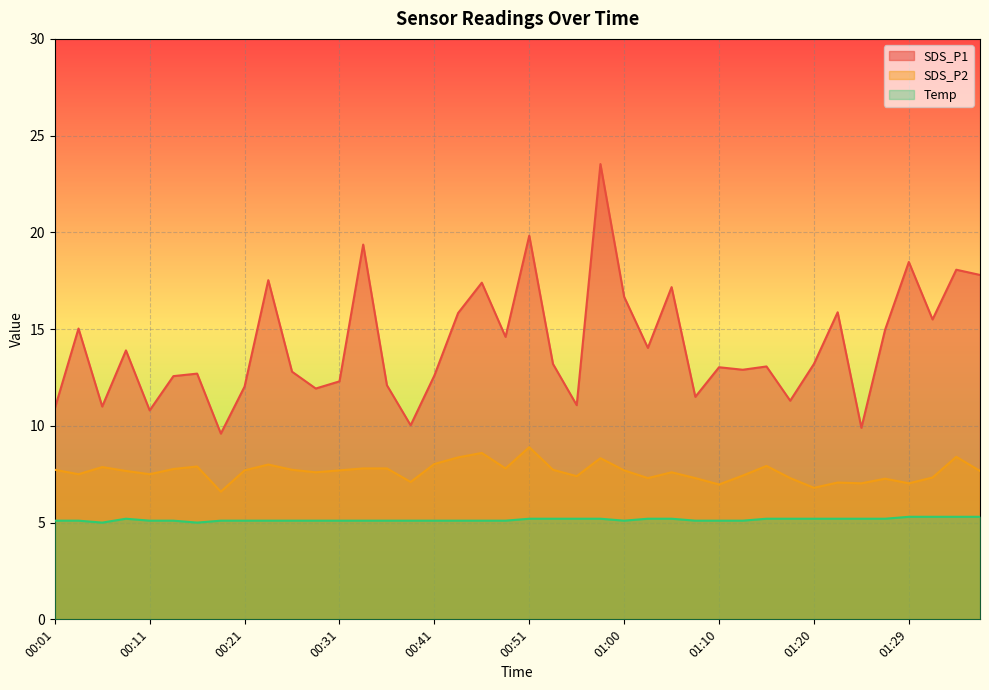

Reading left to right, transcribe all the data shown in this chart.

SDS_P1: 00:01=10.9	00:04=15.0	00:06=11.0	00:09=13.9	00:11=10.8	00:14=12.6	00:16=12.7	00:19=9.6	00:21=12.0	00:23=17.5	00:26=12.8	00:28=11.9	00:31=12.3	00:33=19.4	00:36=12.1	00:38=10.0	00:41=12.6	00:43=15.8	00:46=17.4	00:48=14.6	00:51=19.8	00:53=13.2	00:55=11.1	00:58=23.5	01:00=16.7	01:03=14.0	01:05=17.2	01:08=11.5	01:10=13.0	01:12=12.9	01:15=13.1	01:17=11.3	01:20=13.2	01:22=15.9	01:25=9.9	01:27=15.0	01:29=18.5	01:32=15.5	01:34=18.1	01:37=17.8
SDS_P2: 00:01=7.7	00:04=7.5	00:06=7.9	00:09=7.7	00:11=7.5	00:14=7.8	00:16=7.9	00:19=6.6	00:21=7.7	00:23=8.0	00:26=7.7	00:28=7.6	00:31=7.7	00:33=7.8	00:36=7.8	00:38=7.1	00:41=8.0	00:43=8.4	00:46=8.6	00:48=7.8	00:51=8.9	00:53=7.7	00:55=7.4	00:58=8.3	01:00=7.7	01:03=7.3	01:05=7.6	01:08=7.3	01:10=7.0	01:12=7.4	01:15=7.9	01:17=7.3	01:20=6.8	01:22=7.1	01:25=7.0	01:27=7.3	01:29=7.0	01:32=7.3	01:34=8.4	01:37=7.7
Temp: 00:01=5.1	00:04=5.1	00:06=5.0	00:09=5.2	00:11=5.1	00:14=5.1	00:16=5.0	00:19=5.1	00:21=5.1	00:23=5.1	00:26=5.1	00:28=5.1	00:31=5.1	00:33=5.1	00:36=5.1	00:38=5.1	00:41=5.1	00:43=5.1	00:46=5.1	00:48=5.1	00:51=5.2	00:53=5.2	00:55=5.2	00:58=5.2	01:00=5.1	01:03=5.2	01:05=5.2	01:08=5.1	01:10=5.1	01:12=5.1	01:15=5.2	01:17=5.2	01:20=5.2	01:22=5.2	01:25=5.2	01:27=5.2	01:29=5.3	01:32=5.3	01:34=5.3	01:37=5.3